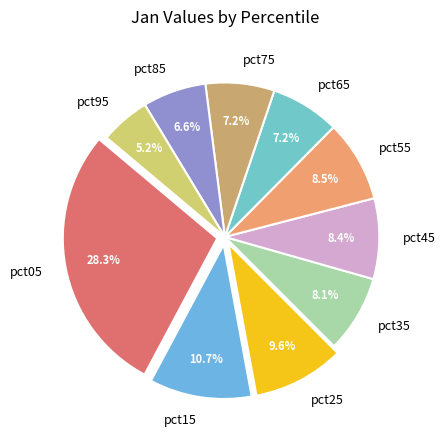

Between pct45 and pct95, which is larger?

pct45